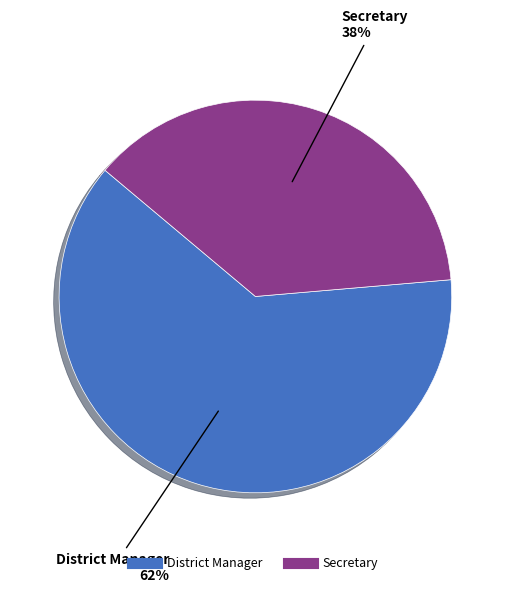

To the nearest percent, what portion does District Manager represent?

62%